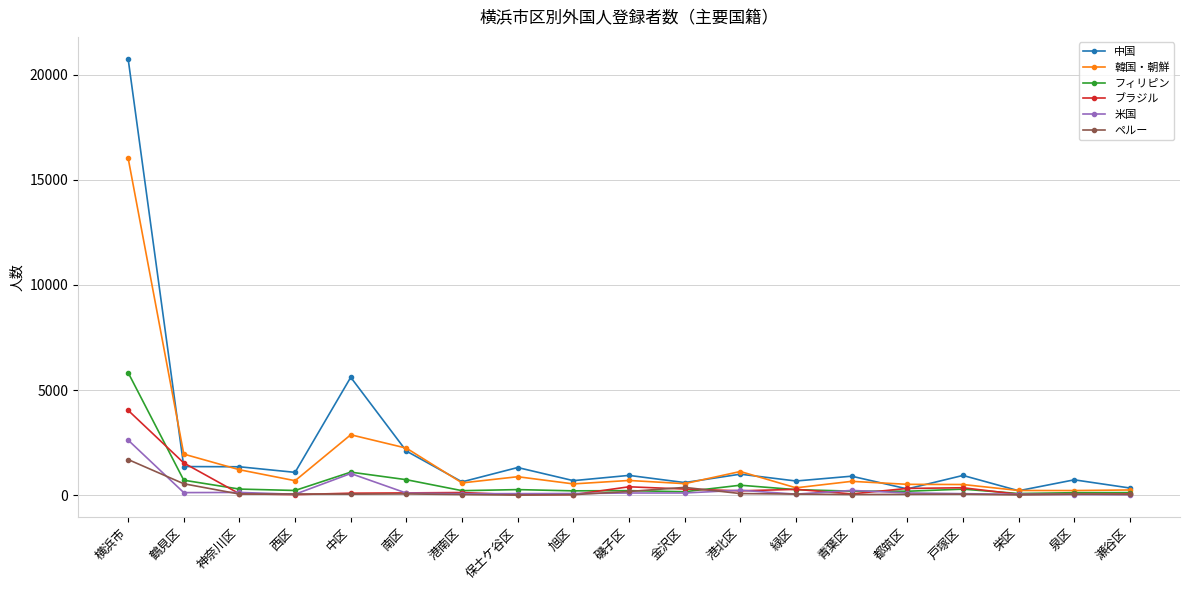

Does the chart have visible grid lines?

Yes